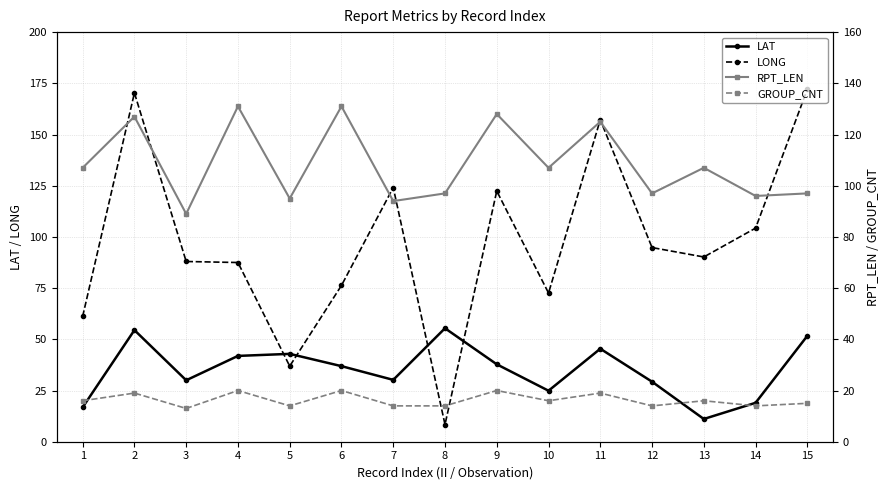

What are all the series names shown in the legend?

LAT, LONG, RPT_LEN, GROUP_CNT